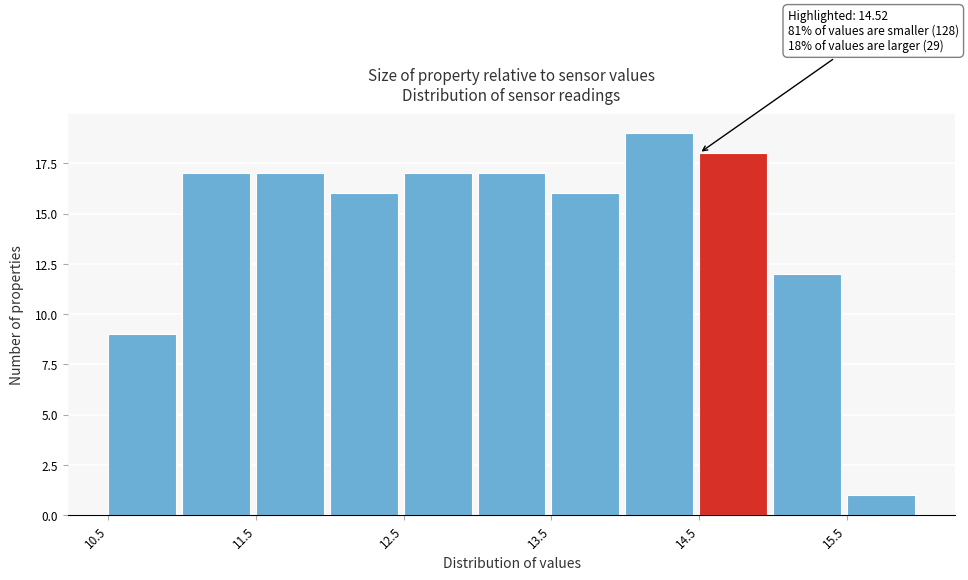

Over which range of the x-axis is the bar tallest?

14.0 to 14.5